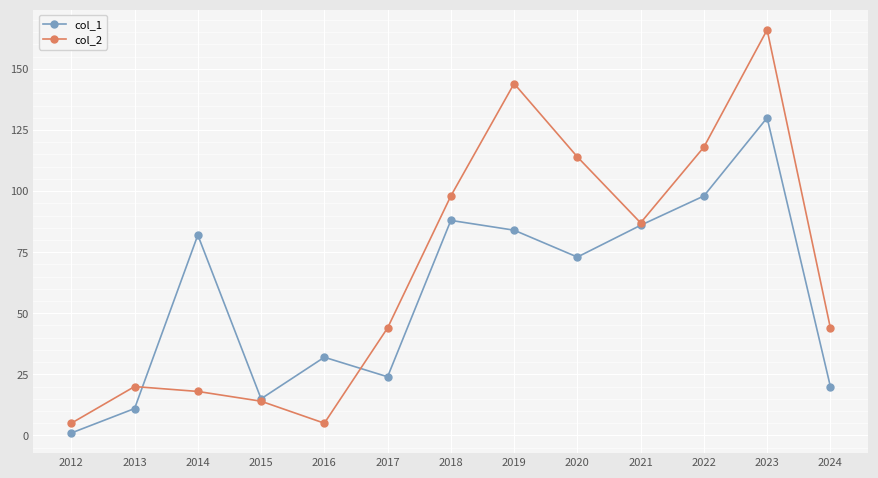

Which series has the largest total across all categories?

col_2